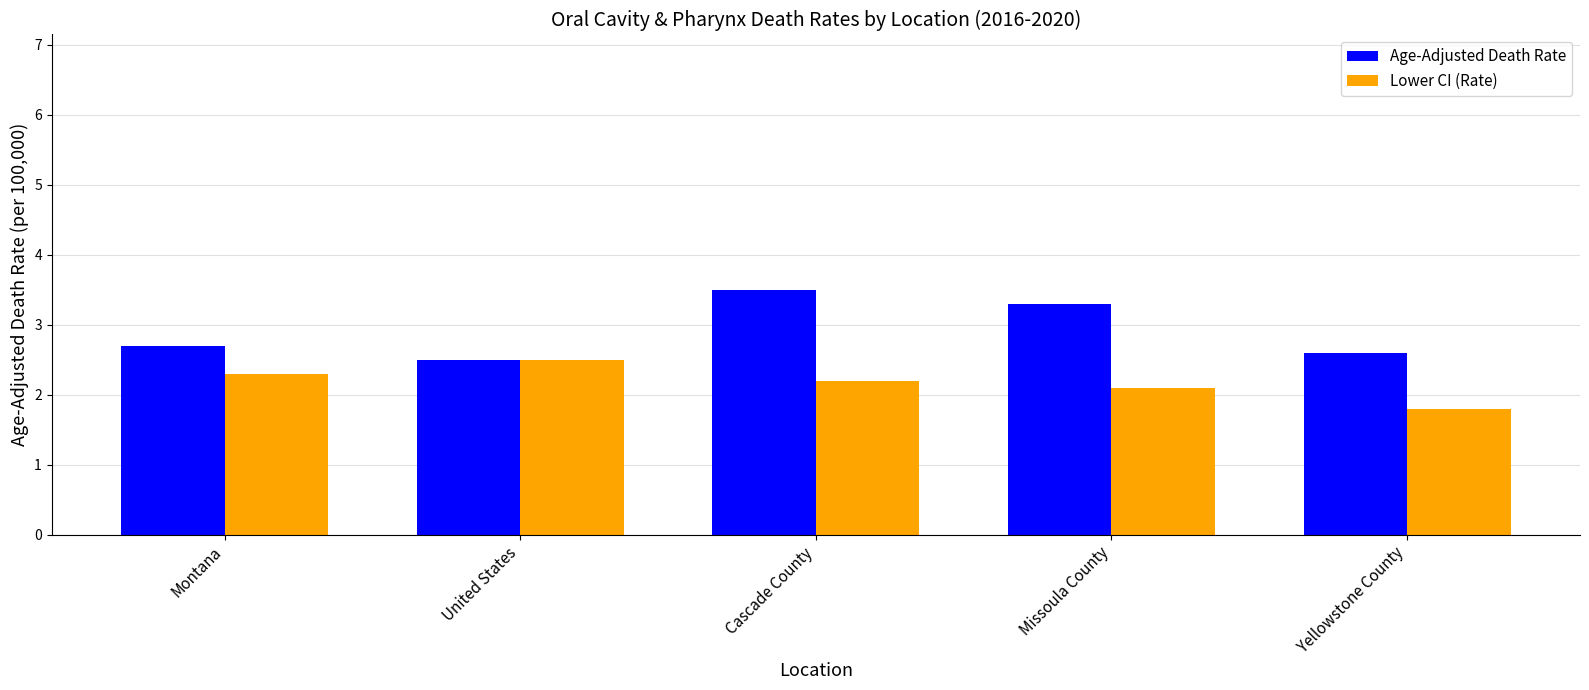

How many series are shown in this chart?

2